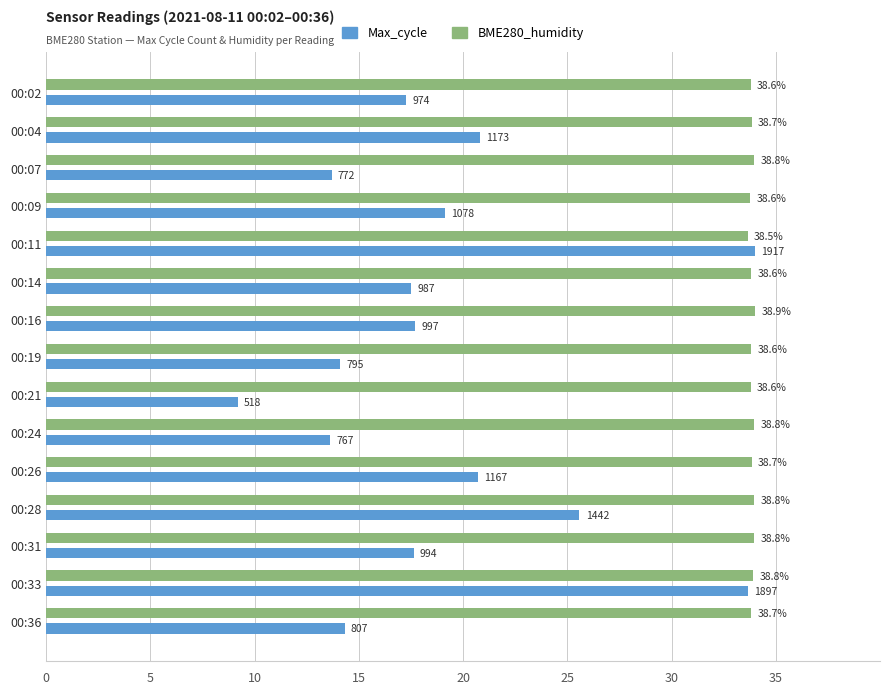

Reading left to right, list all the values displayed in this chart.

Max_cycle: 17.3	20.8	13.7	19.1	34.0	17.5	17.7	14.1	9.2	13.6	20.7	25.6	17.6	33.6	14.3
BME280_humidity: 33.8	33.9	34.0	33.8	33.7	33.8	34.0	33.8	33.8	34.0	33.8	34.0	34.0	33.9	33.8